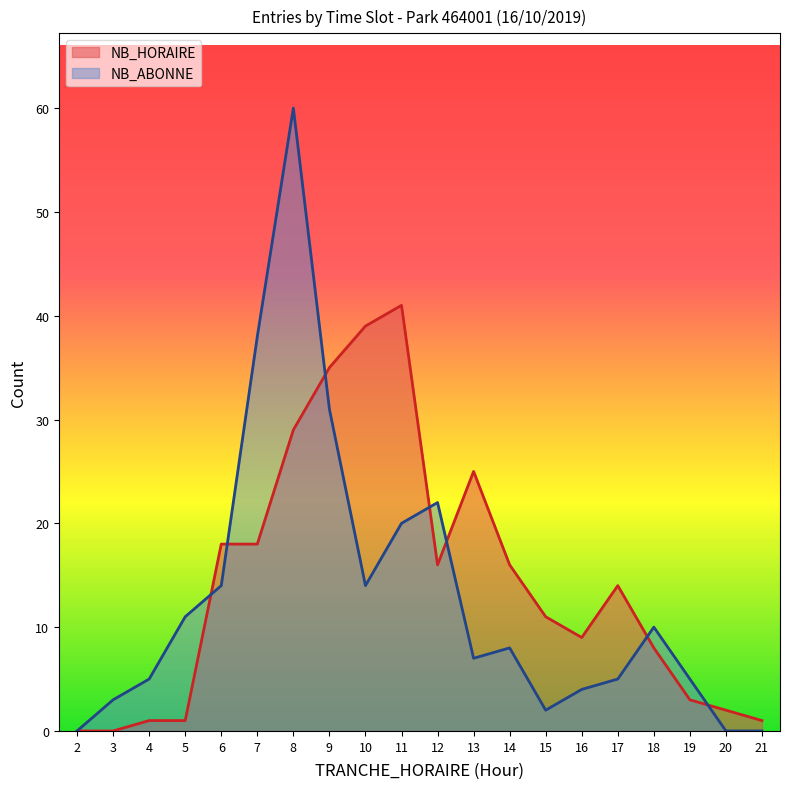

What is the highest value of the NB_ABONNE series?

60